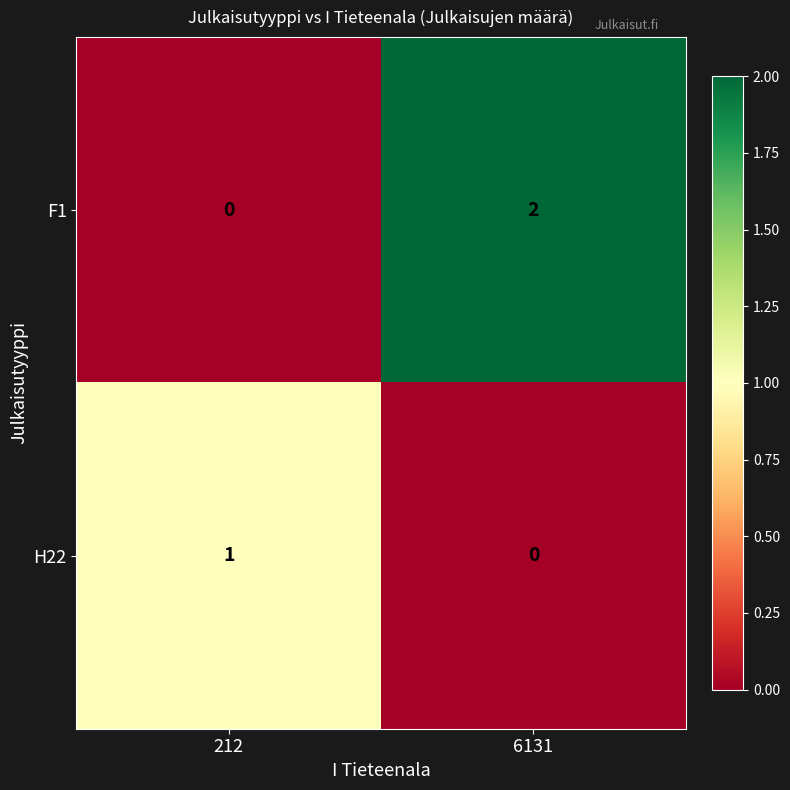

Which series has the largest total across all categories?

F1